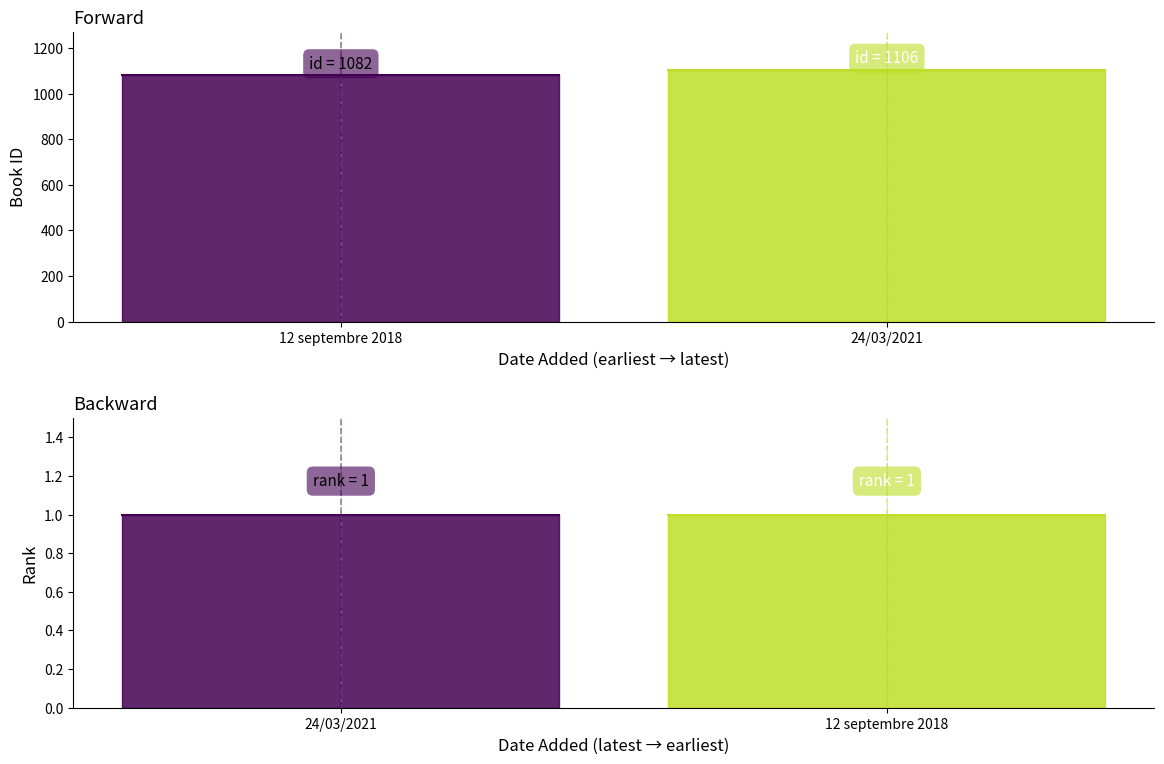

The value of rank at 24/03/2021 is 1. True or false?

True